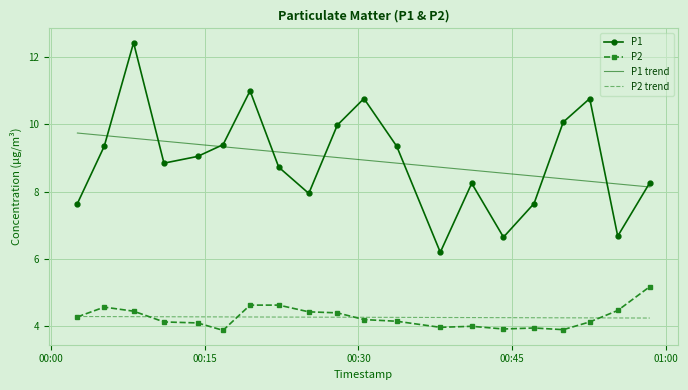

How many distinct data groups are displayed?

4